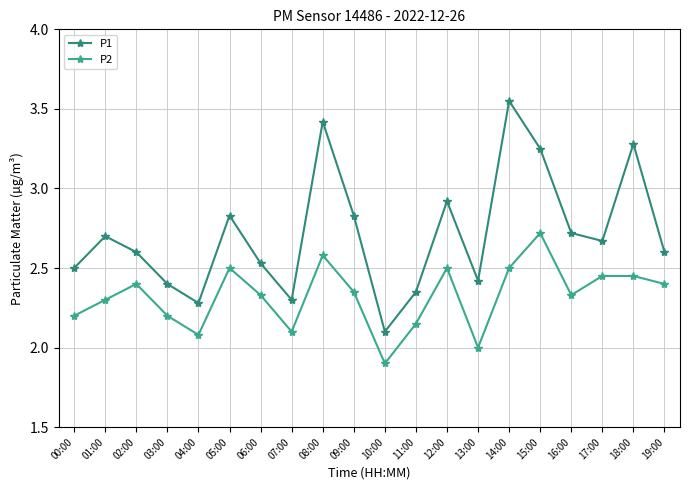

What is the difference between the second highest and second lowest values in the P2 series?

0.6